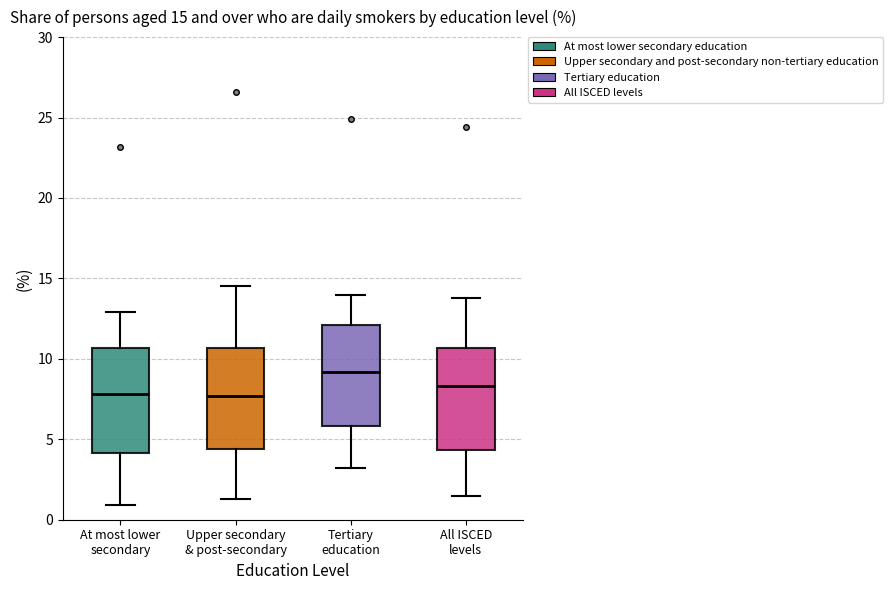

Which box's median line is the highest?

Tertiary education